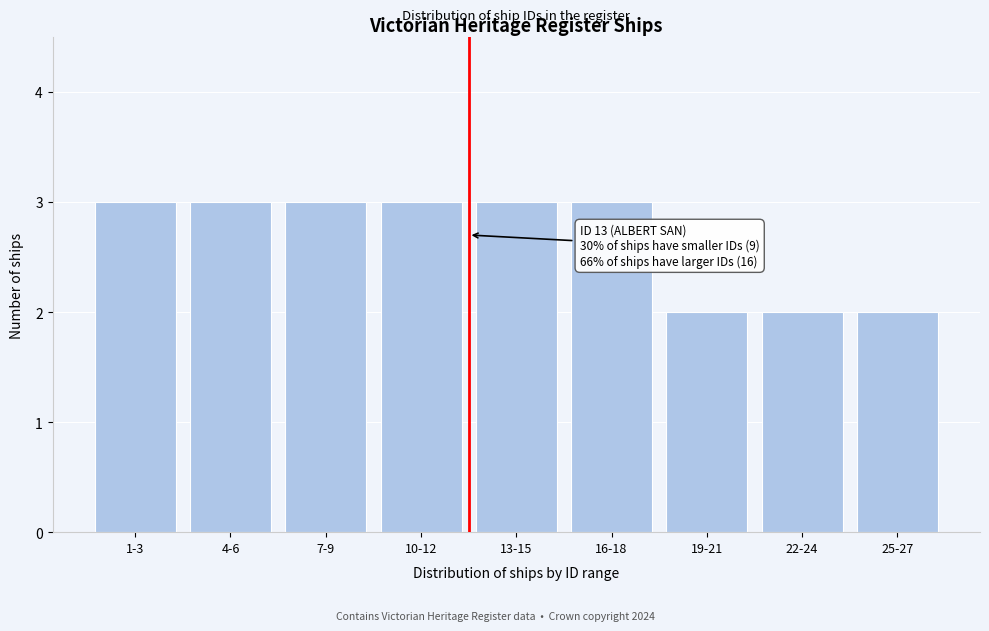

Reading right to left, list all the values displayed in this chart.

25-27=2	22-24=2	19-21=2	16-18=3	13-15=3	10-12=3	7-9=3	4-6=3	1-3=3